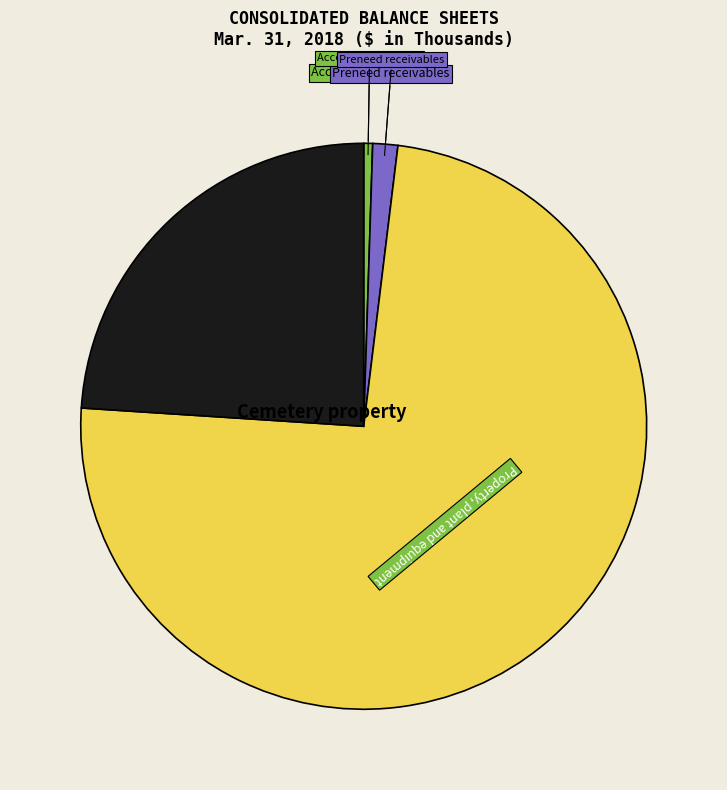

Does any single category account for the majority?

Yes